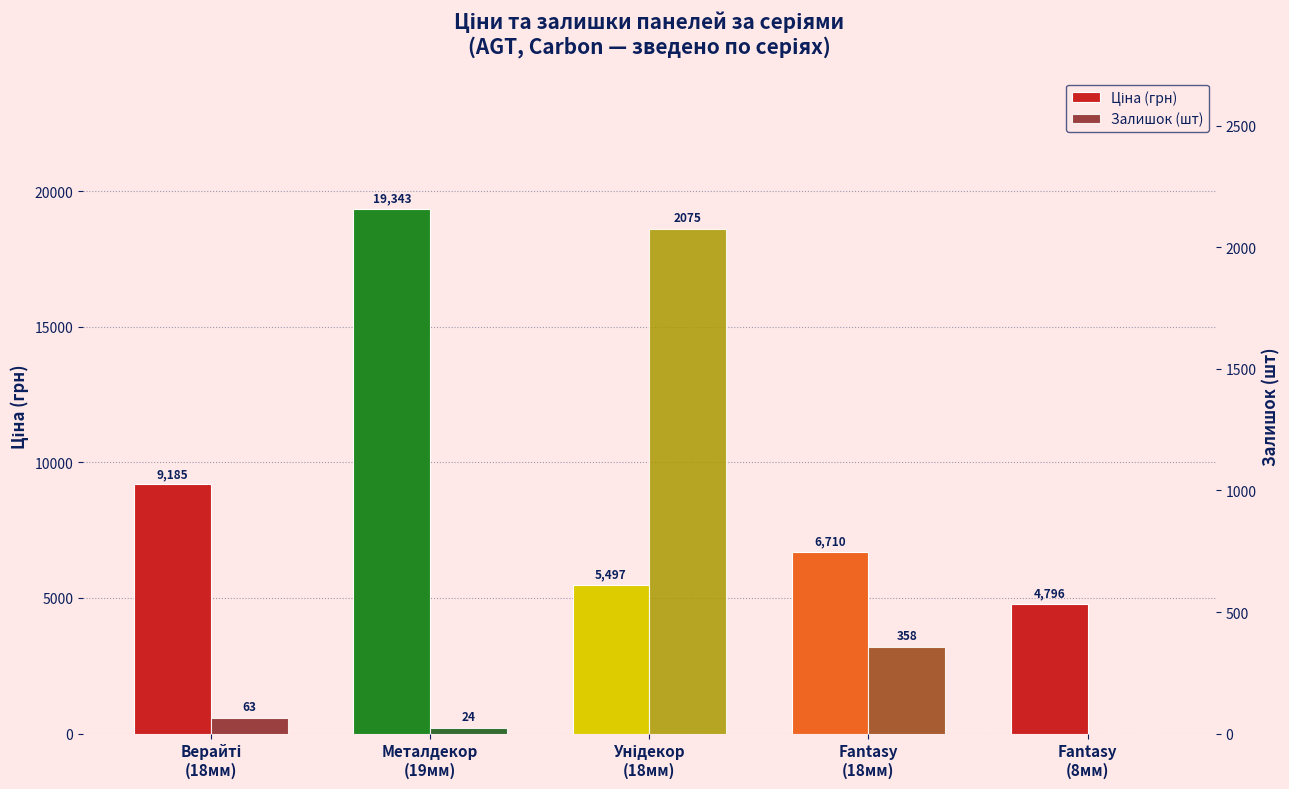

What is the label of the 5th bar from the right?

Верайті
(18мм)